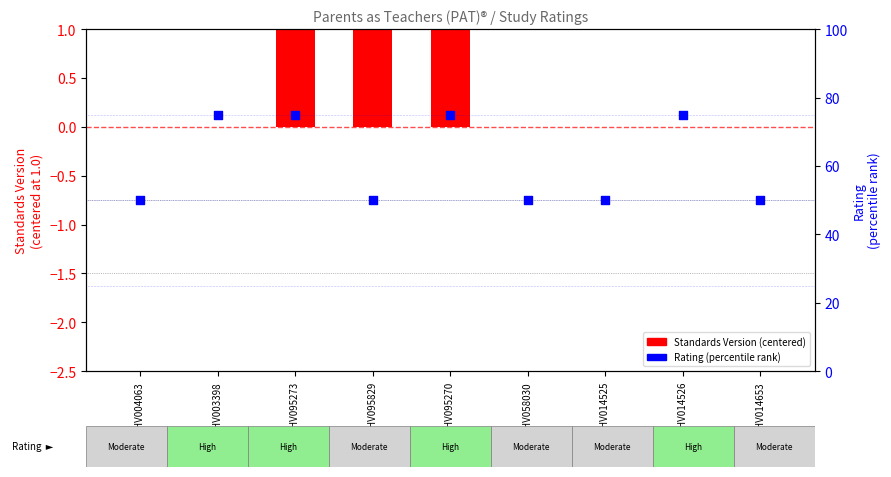

Which series reaches the minimum Y coordinate?

Standards Version (centered)